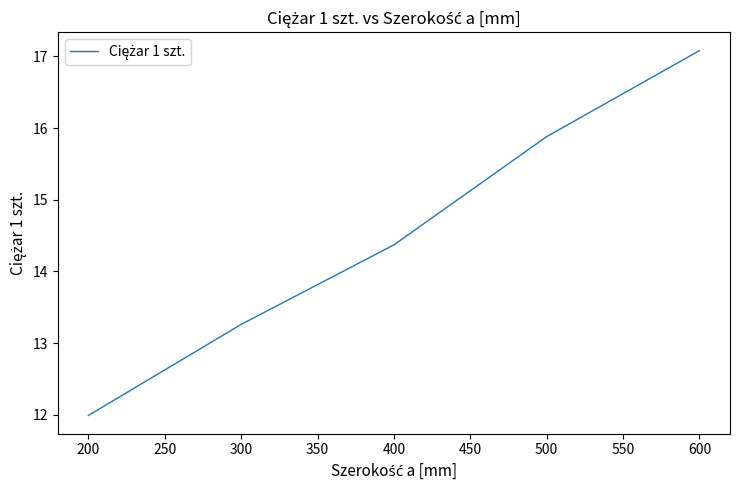

The chart shows a value of 12.0 at 200. True or false?

True